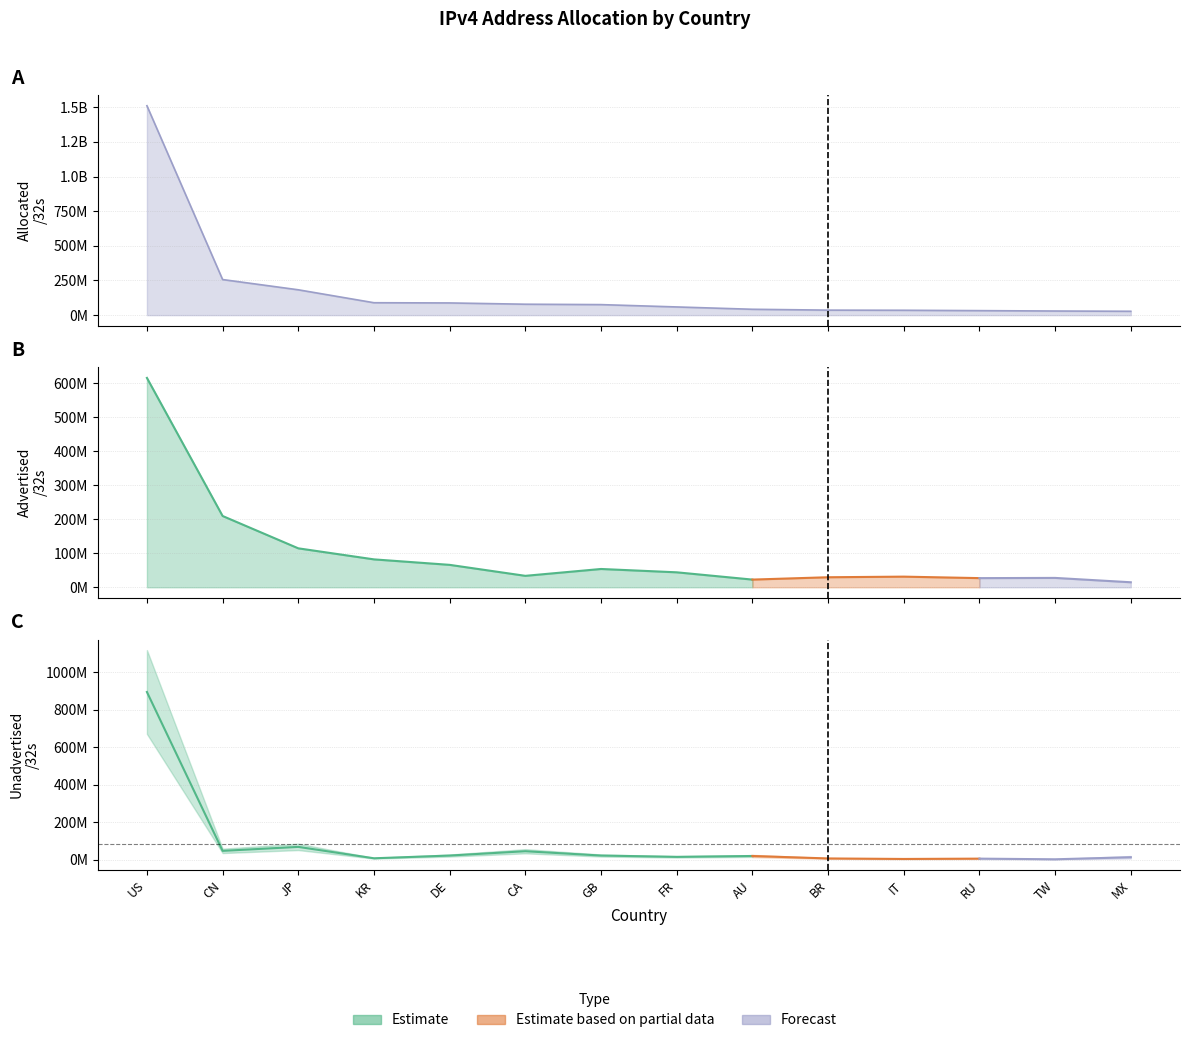

Which category has the lowest value in the unadvertised_32s series?

TW